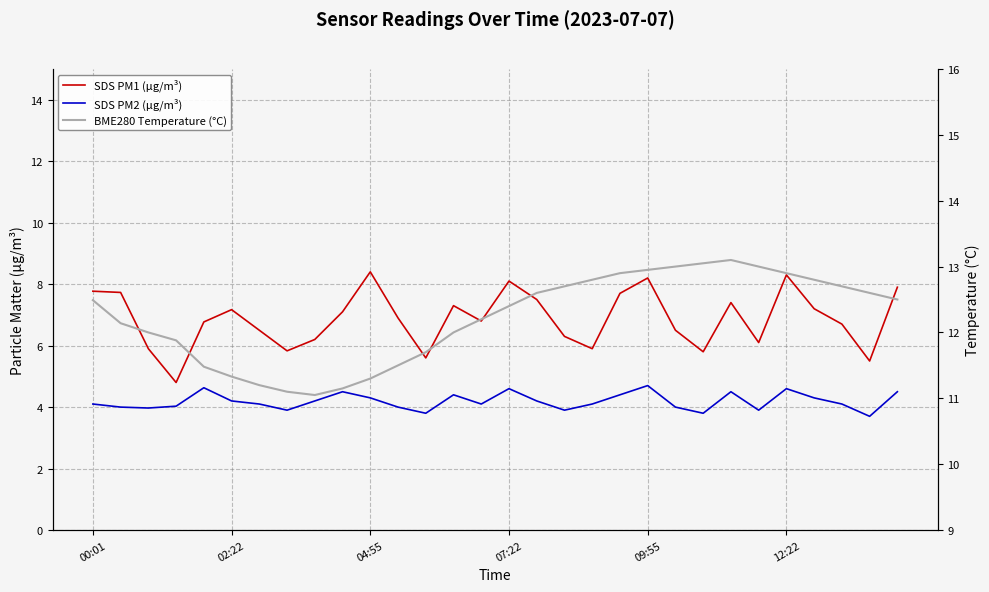

What value does the SDS PM1 (µg/m³) series have at 13?

7.3